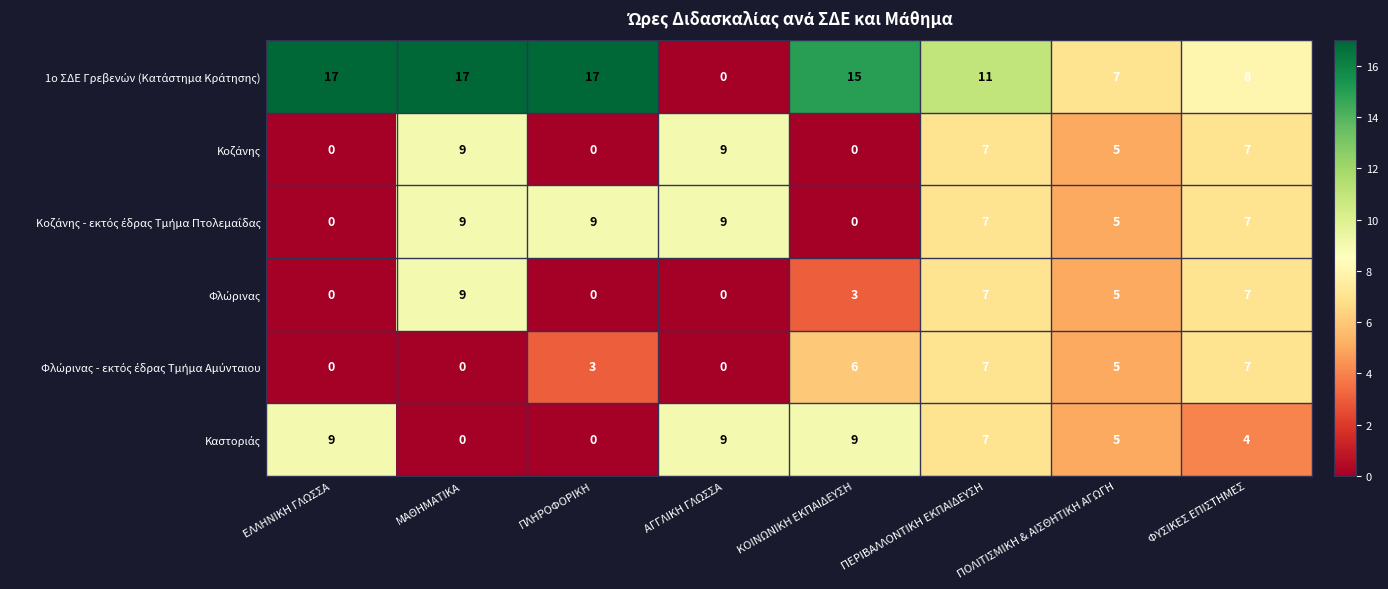

What is the maximum value shown in the chart?

17